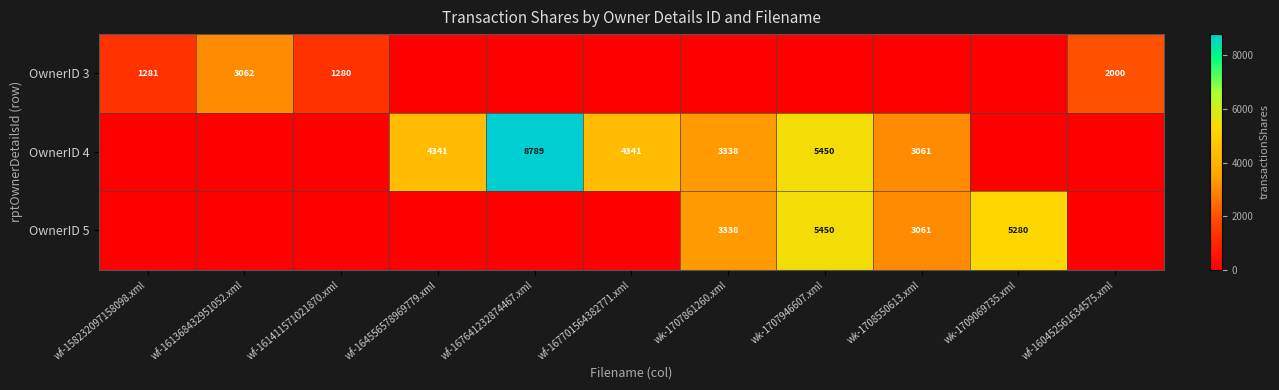

At which category is the sum across all series the highest?

wk-1707946607.xml